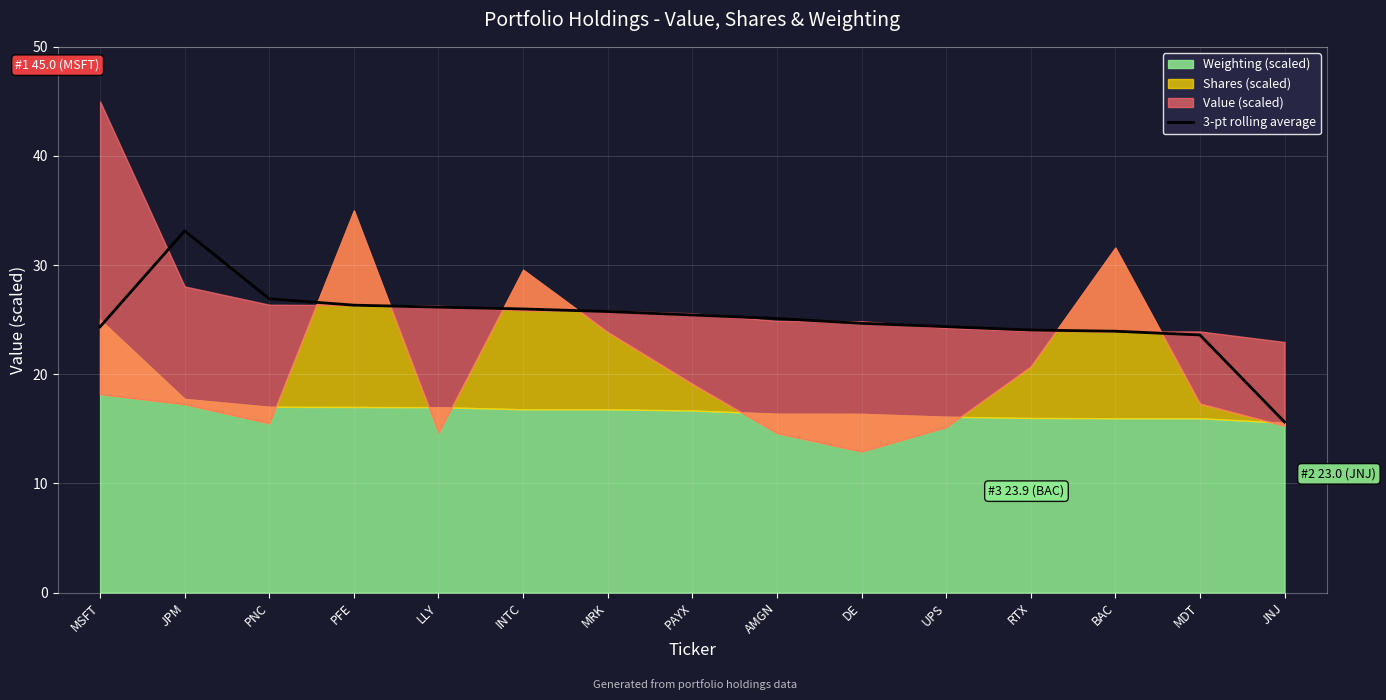

What is the label of the 9th point from the left?

AMGN